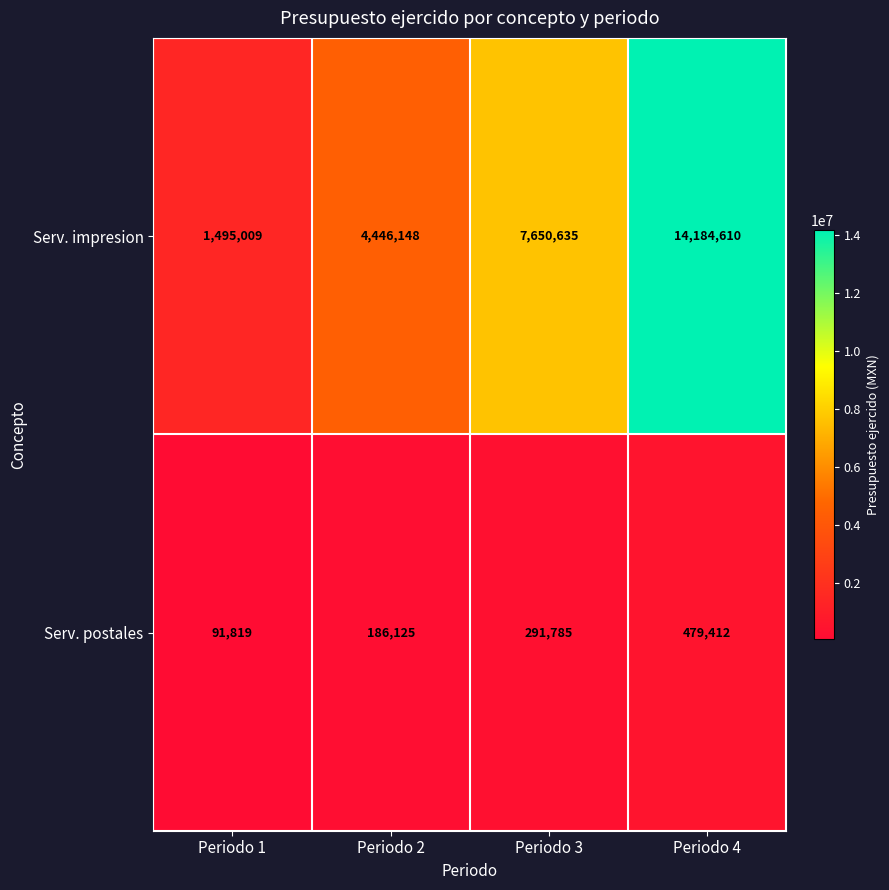

What is the lowest value of the Serv. postales series?

91819